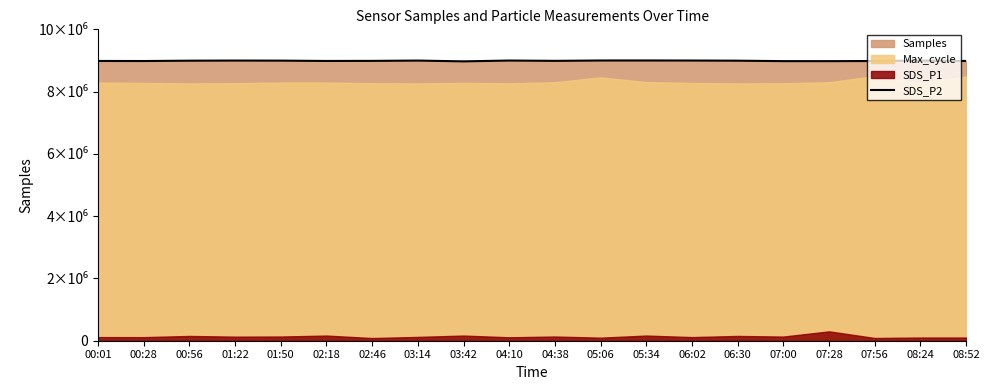

True or false: there are more than 1 points higher than both neighbors.

True